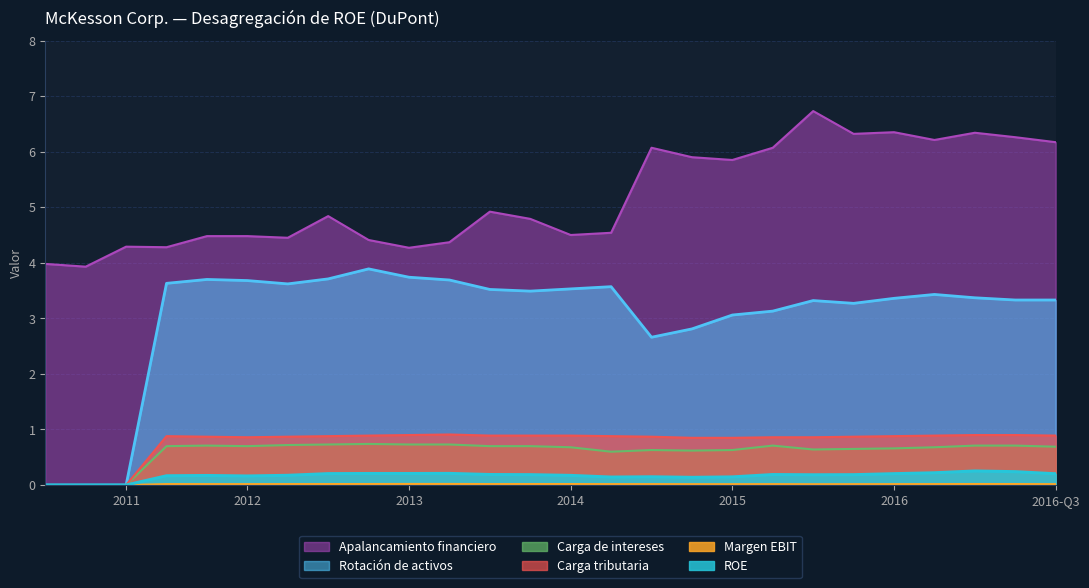

What position from the left is 2013-12-31?

15